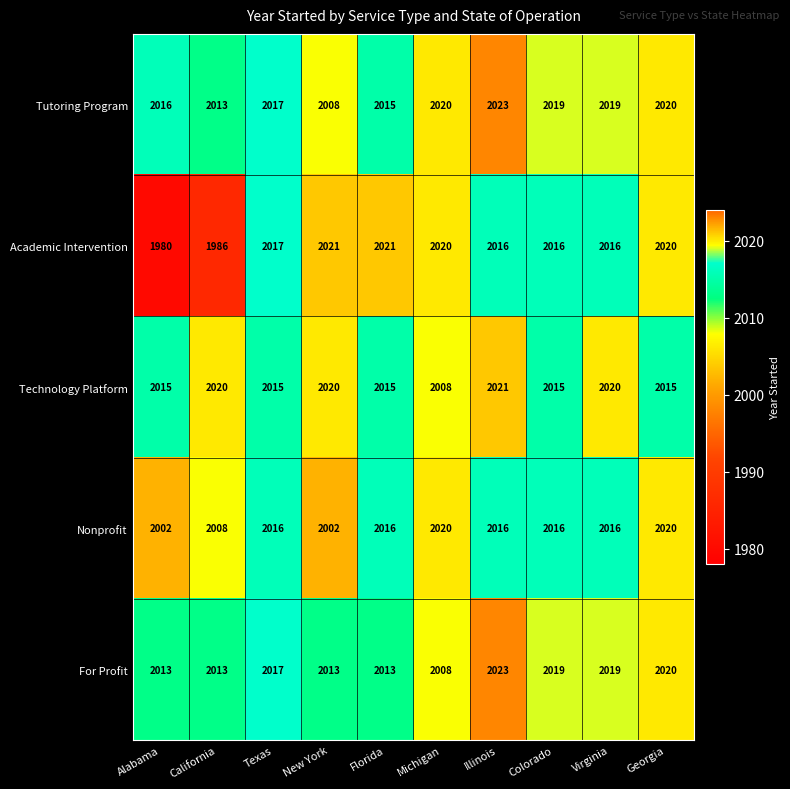

What value does the Academic Intervention series have at California, to the nearest 5?

1985